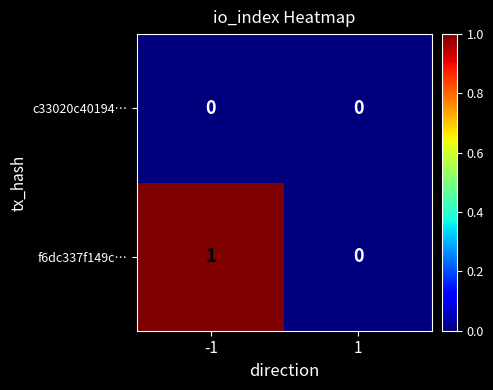

Between -1 and 1, which series saw the biggest shift?

f6dc337f149c…